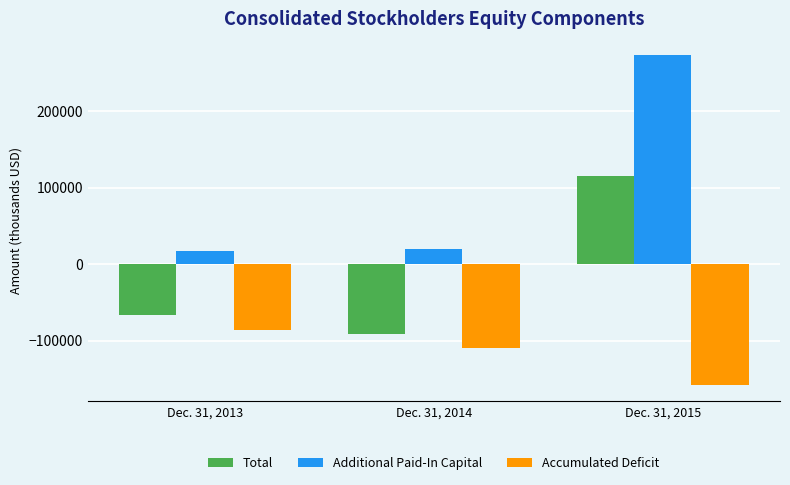

The Additional Paid-In Capital series shows 17373 at Dec. 31, 2013. True or false?

True